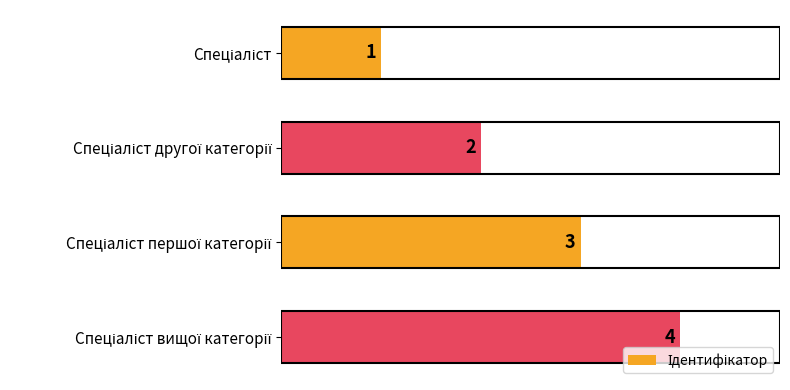

What is the greatest value displayed?

4